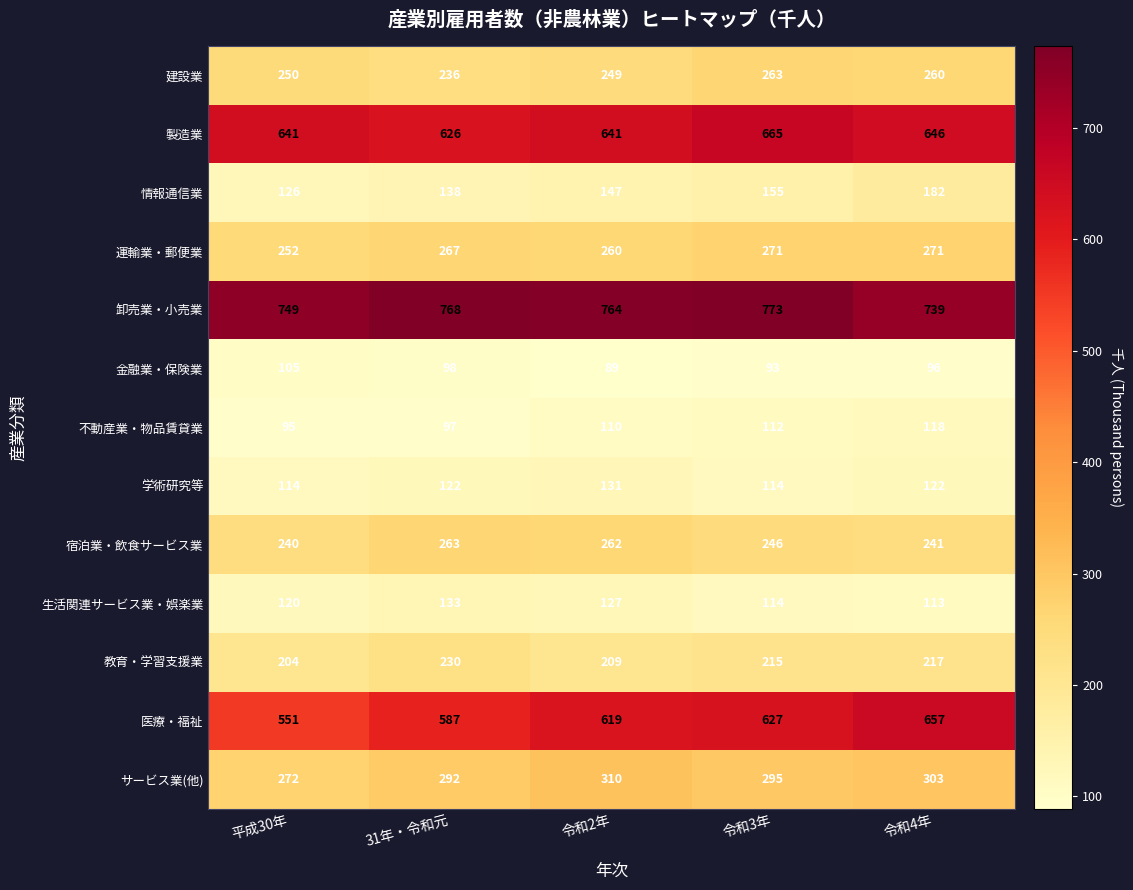

At which label is 生活関連サービス業・娯楽業 closest to 123?

平成30年